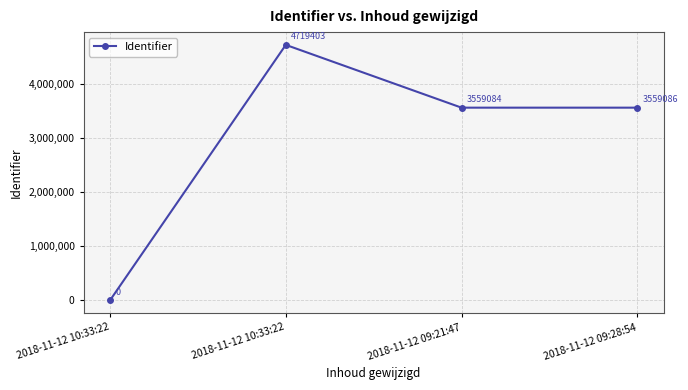

How many lines are shown in the chart?

1